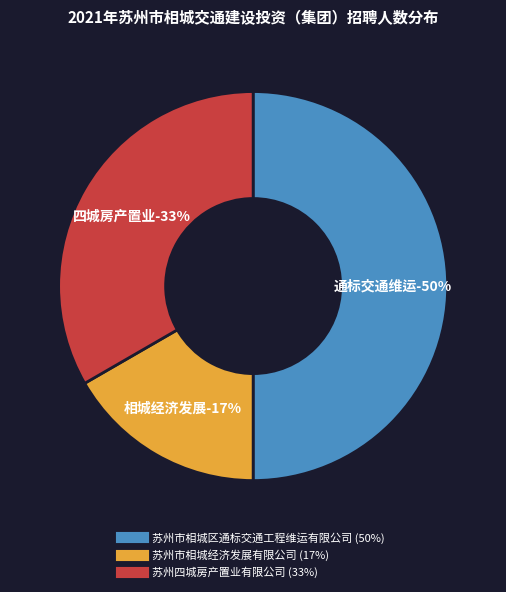

Is it true that 苏州市相城区通标交通工程维运有限公司 is 56% of the pie?

False